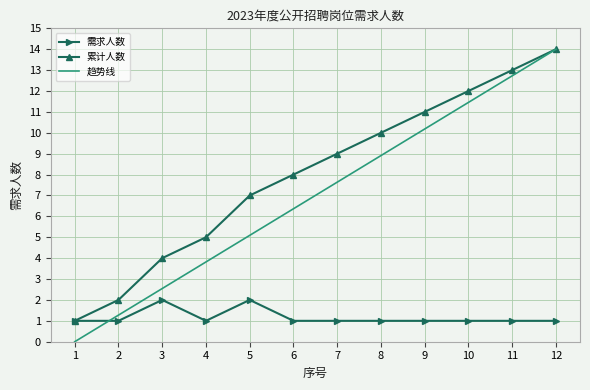

Reading left to right, transcribe all the data shown in this chart.

需求人数: 1=1.0	2=1.0	3=2.0	4=1.0	5=2.0	6=1.0	7=1.0	8=1.0	9=1.0	10=1.0	11=1.0	12=1.0
累计人数: 1=1.0	2=2.0	3=4.0	4=5.0	5=7.0	6=8.0	7=9.0	8=10.0	9=11.0	10=12.0	11=13.0	12=14.0
趋势线: 1=0.0	2=1.3	3=2.5	4=3.8	5=5.1	6=6.4	7=7.6	8=8.9	9=10.2	10=11.5	11=12.7	12=14.0